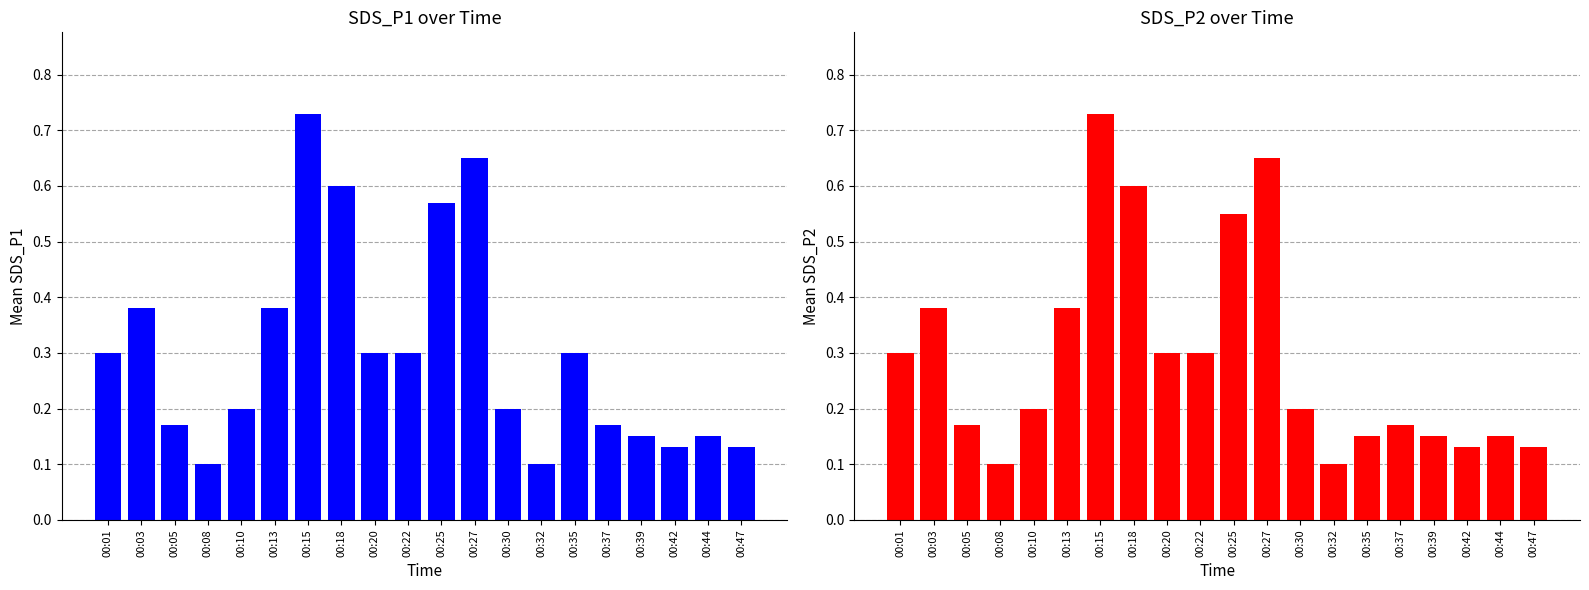

Does the chart contain stacked bars?

No